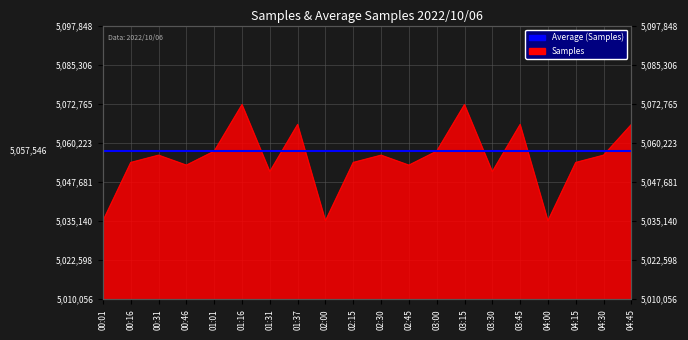

What position from the left is 01:01?

5